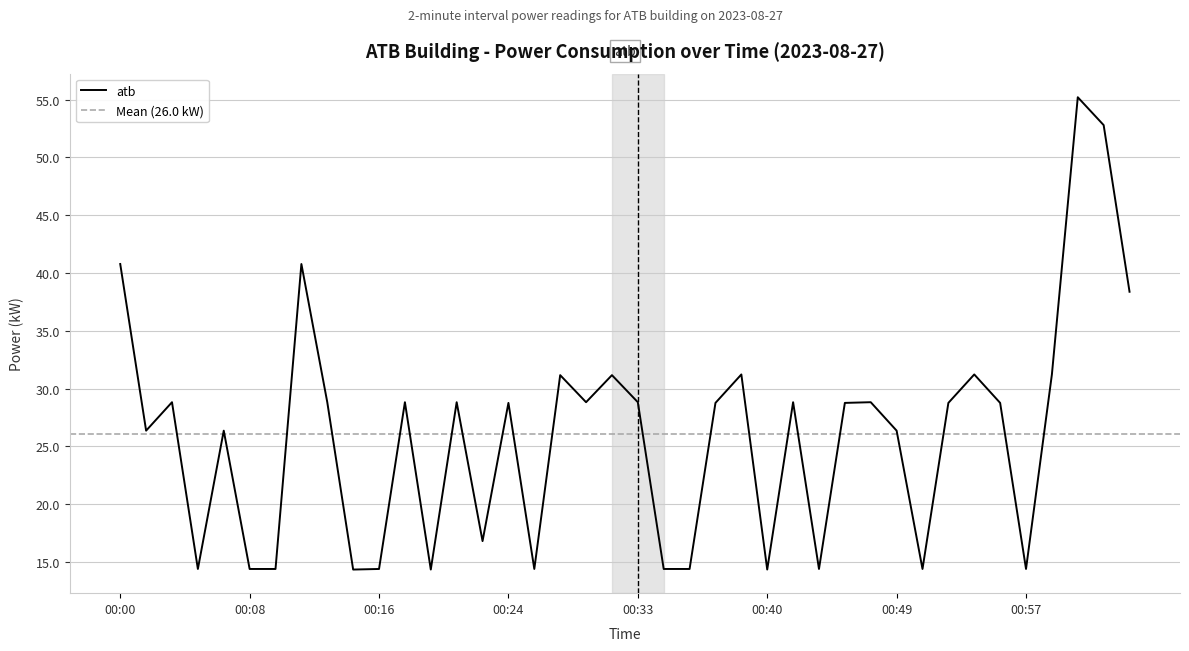

Reading left to right, transcribe all the data shown in this chart.

40.8	26.4	28.8	14.4	26.4	14.4	14.4	40.8	28.8	14.4	14.4	28.8	14.4	28.8	16.8	28.8	14.4	31.2	28.8	31.2	28.8	14.4	14.4	28.8	31.2	14.4	28.8	14.4	28.8	28.8	26.4	14.4	28.8	31.2	28.8	14.4	31.2	55.2	52.8	38.4